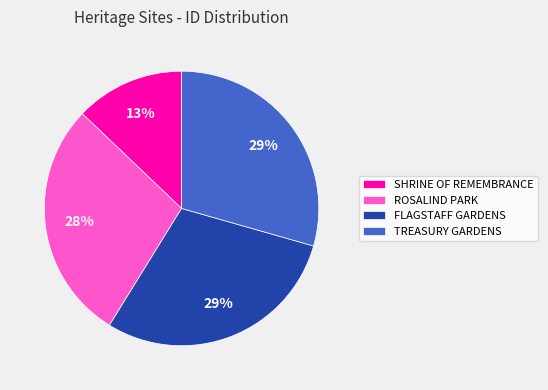

To the nearest percent, what is the average slice percentage?

25%